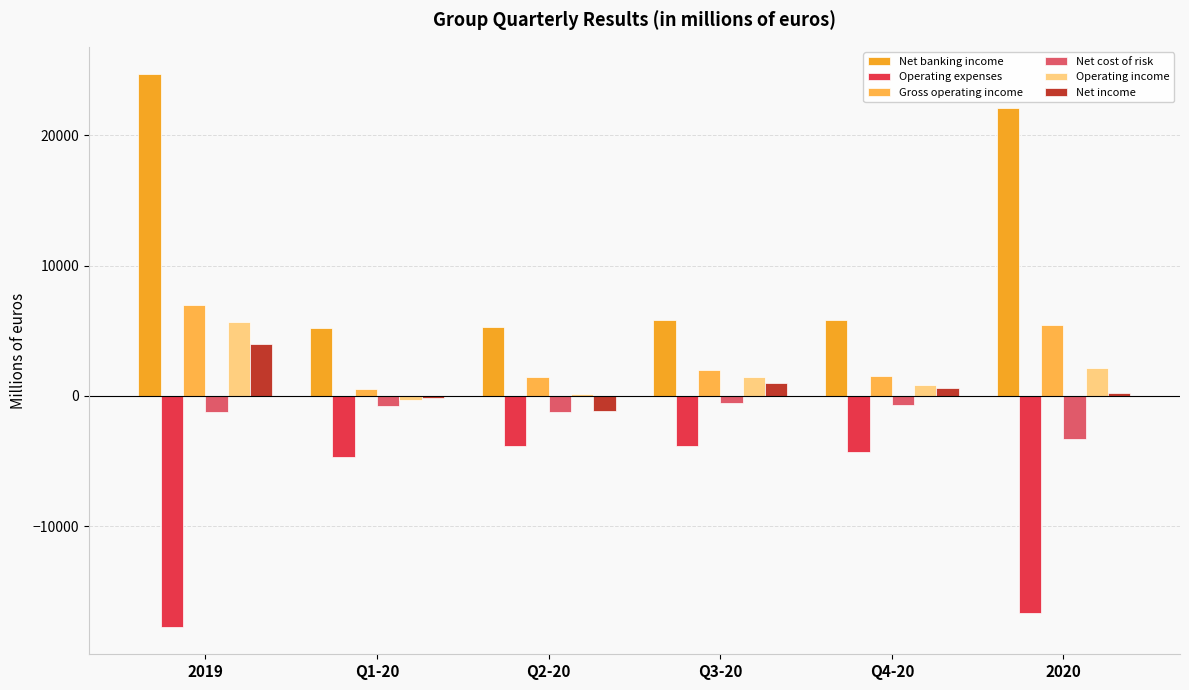

What is the sum of all Operating expenses values?

-51155.0